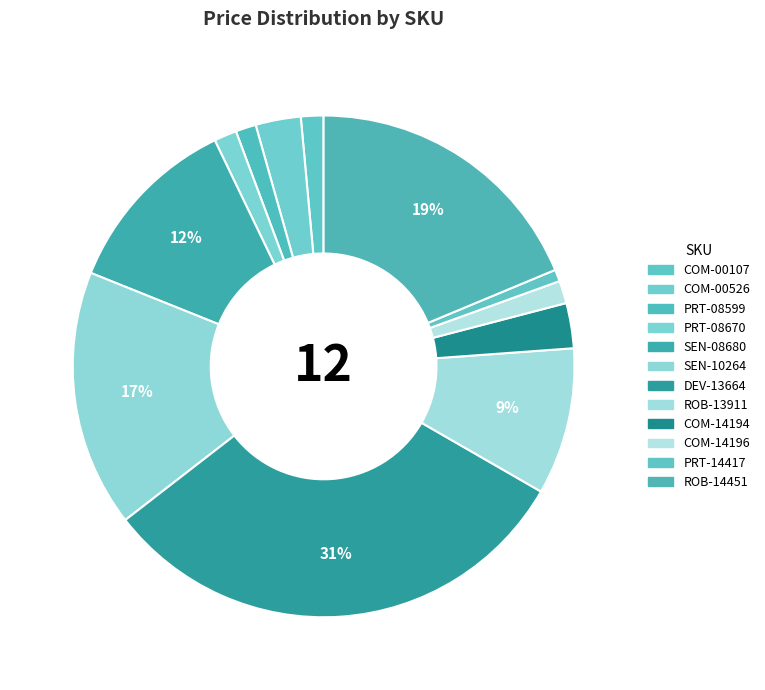

Is it true that COM-14194 is 3% of the pie?

True